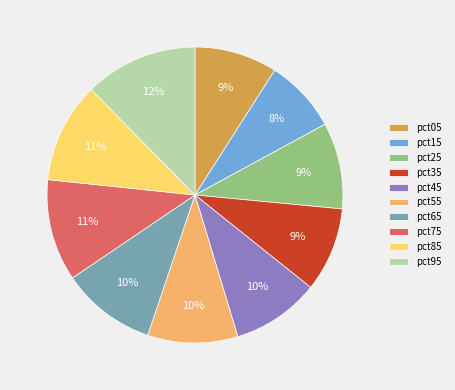

To the nearest percent, what is the difference between the pct95 and pct85 slice percentages?

1%